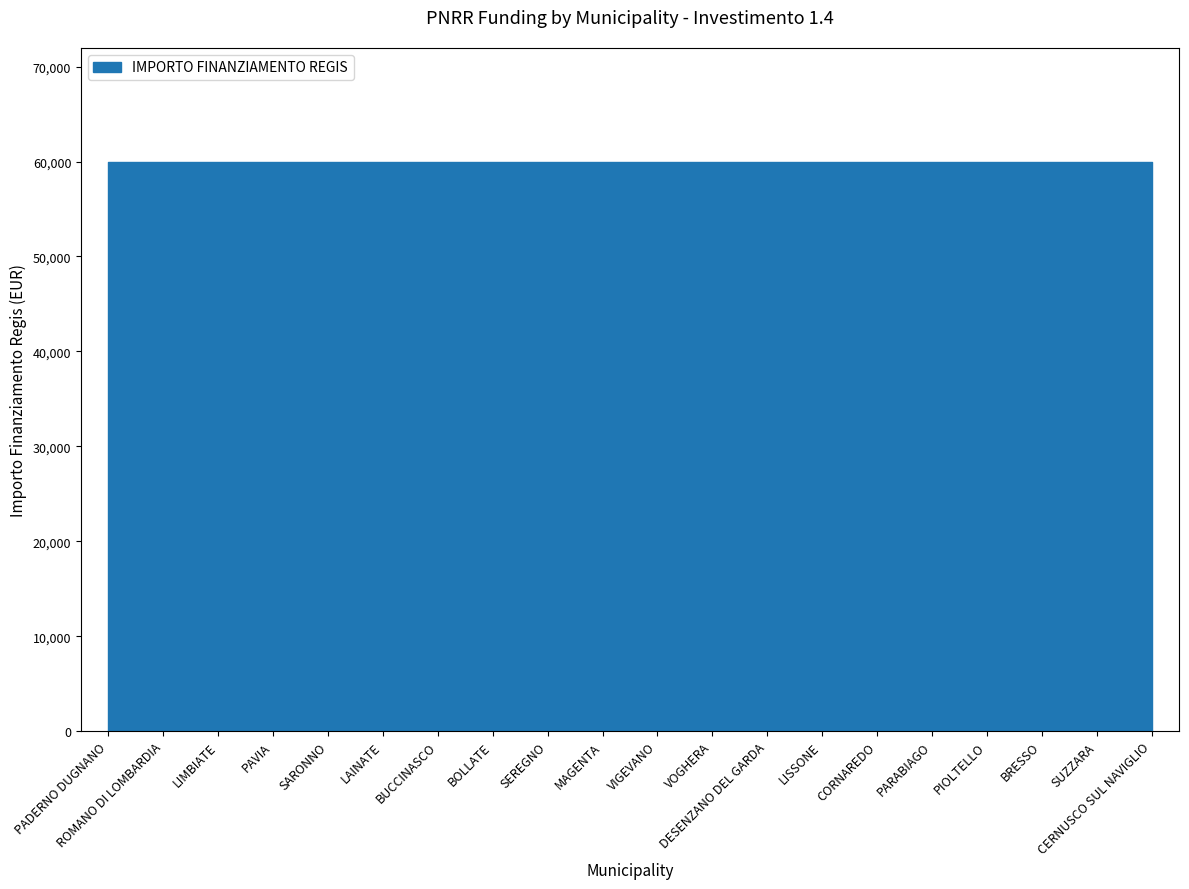

The value of 1.1 at LAINATE is 59966. True or false?

True